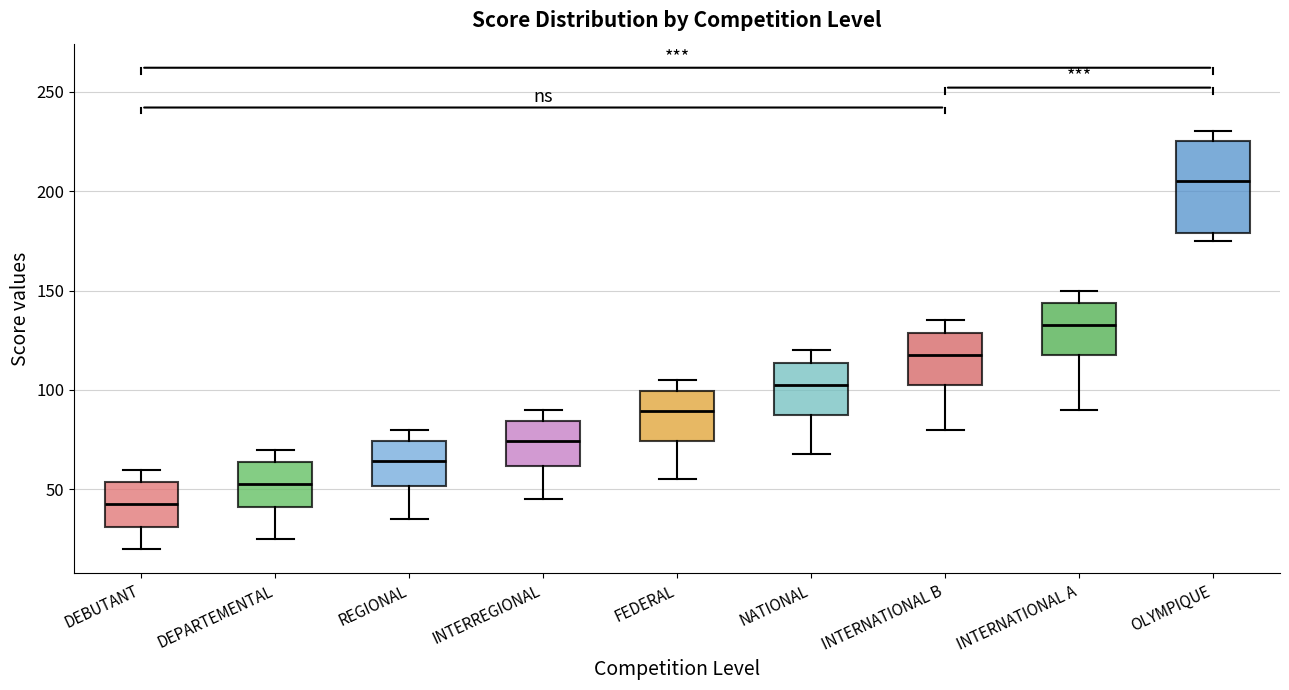

Which box's median line is the highest?

OLYMPIQUE